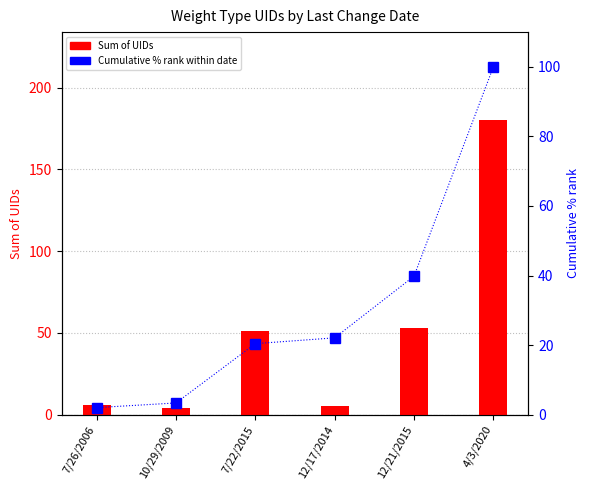

What is the average value of the Sum of UIDs series?

49.8